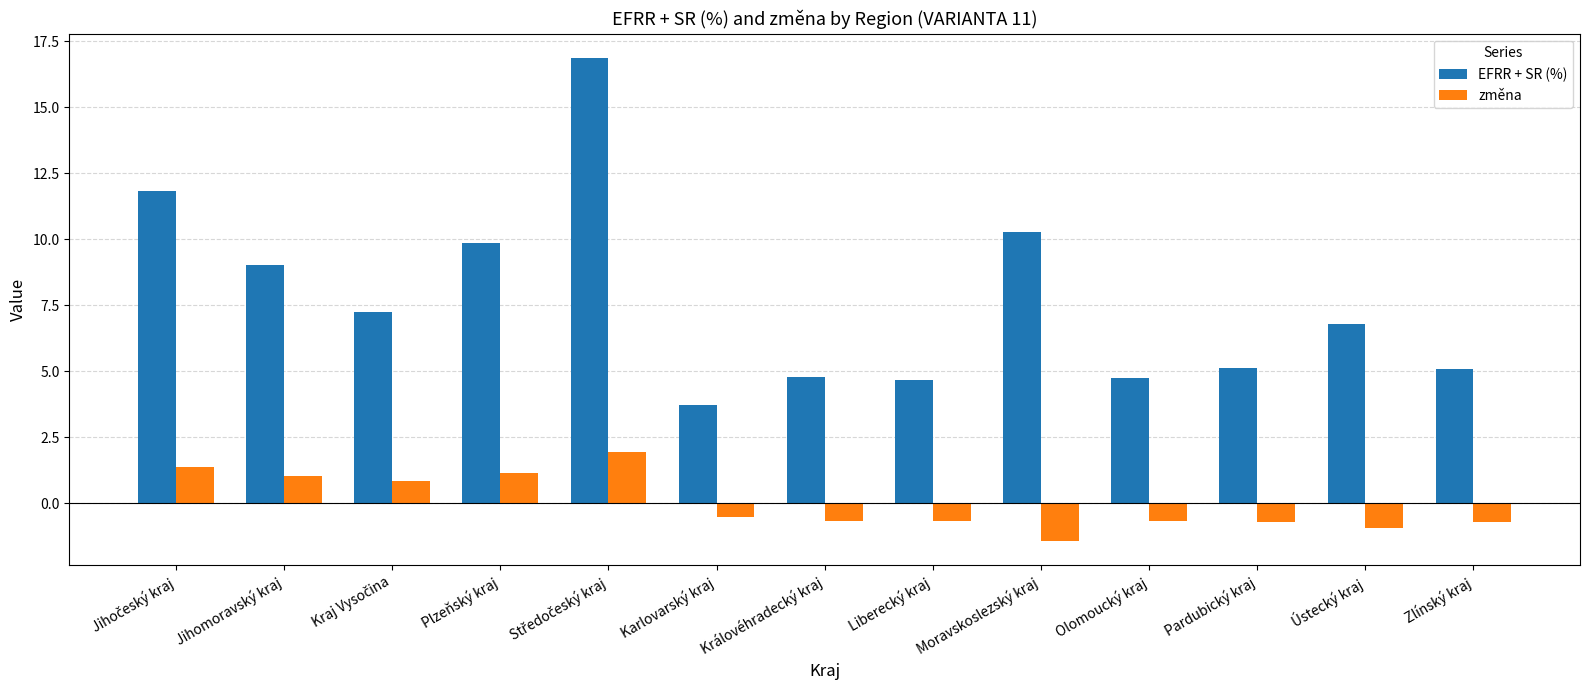

Is the value of EFRR + SR (%) at Liberecký kraj greater than the value of změna at Liberecký kraj?

Yes